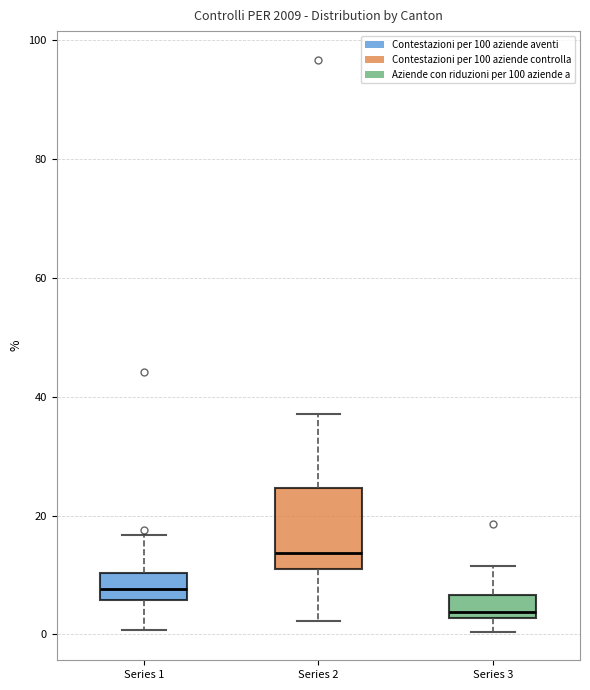

Which box is the tallest, from its lower edge to its upper edge?

Series 2